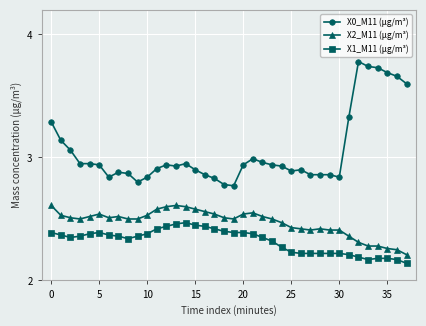

What is the difference between the maximum and minimum values in the X1_M11 (μg/m³) series?

0.3